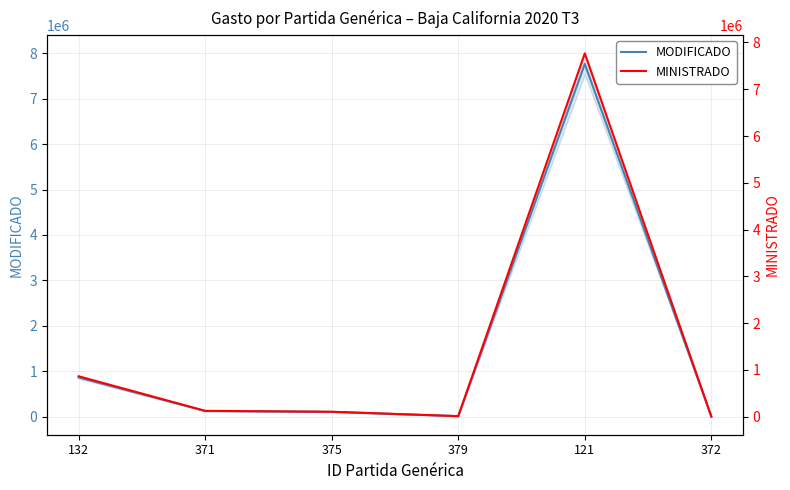

What are all the series names shown in the legend?

MODIFICADO, MINISTRADO